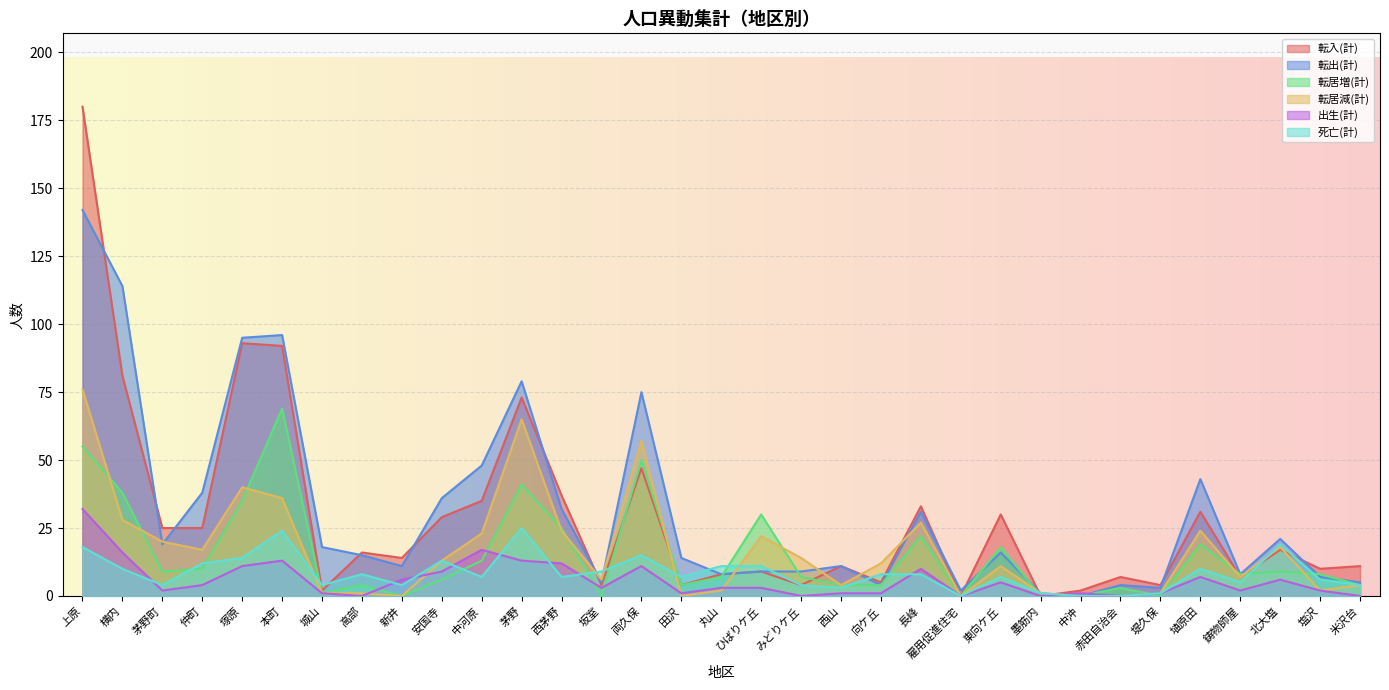

What are all the series names shown in the legend?

転入(計), 転出(計), 転居増(計), 転居減(計), 出生(計), 死亡(計)